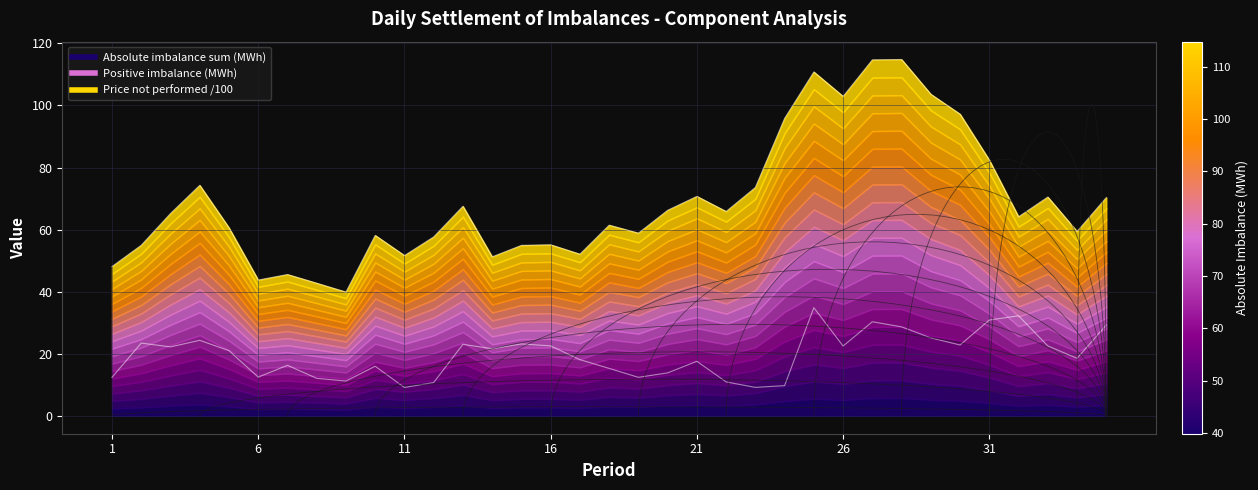

At which label does Absolute imbalance sum (MWh) reach its minimum?

9